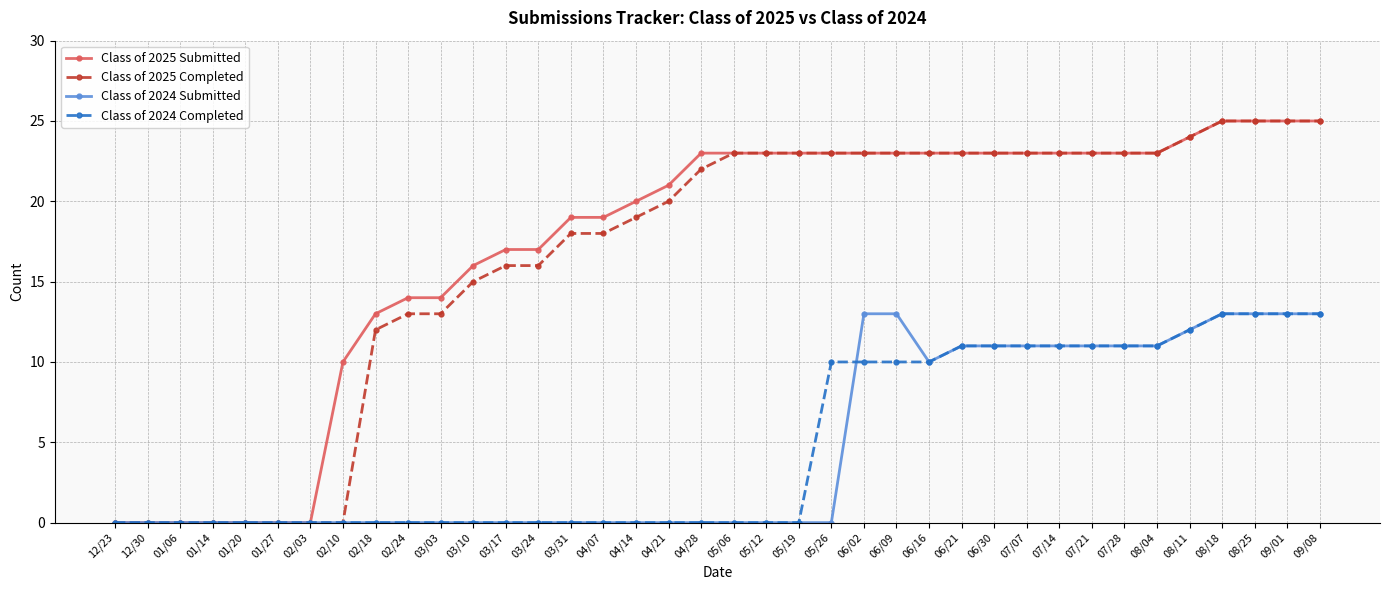

Which series has the largest total across all categories?

Class of 2025 Submitted